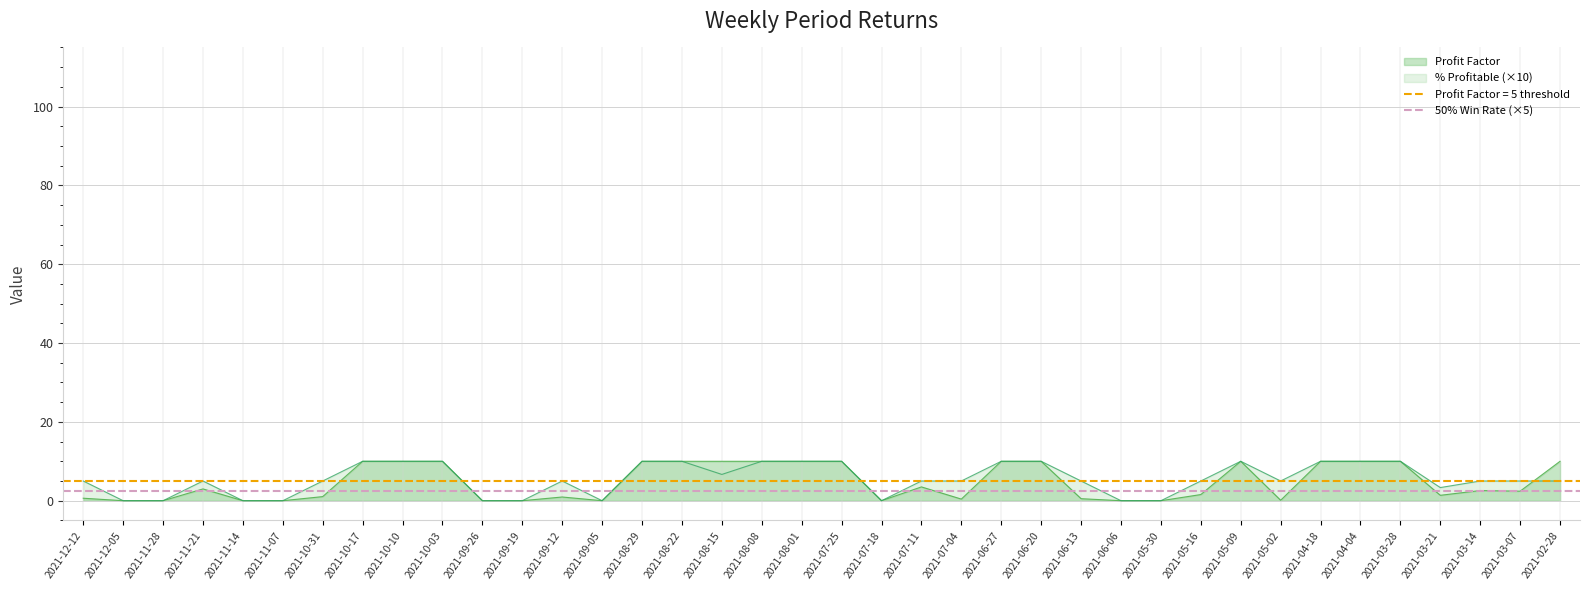

Does the chart have visible grid lines?

Yes